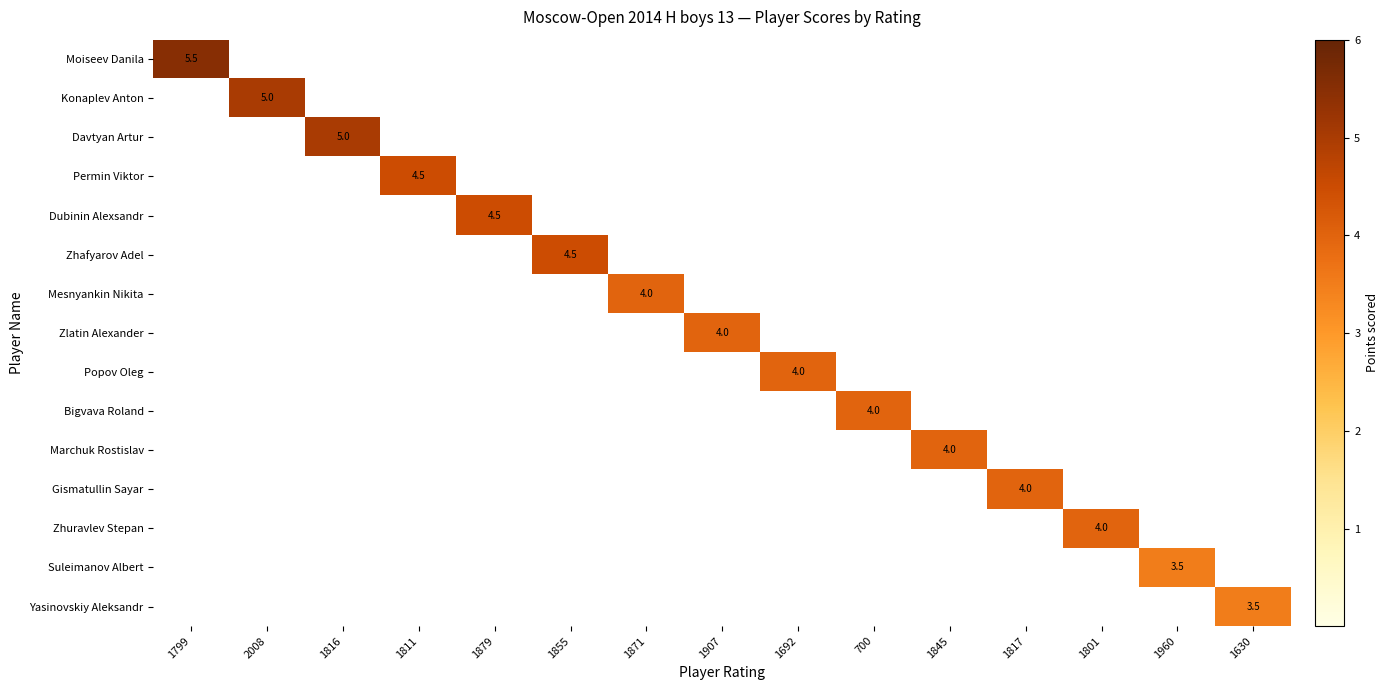

Which series has the largest total across all categories?

Moiseev Danila